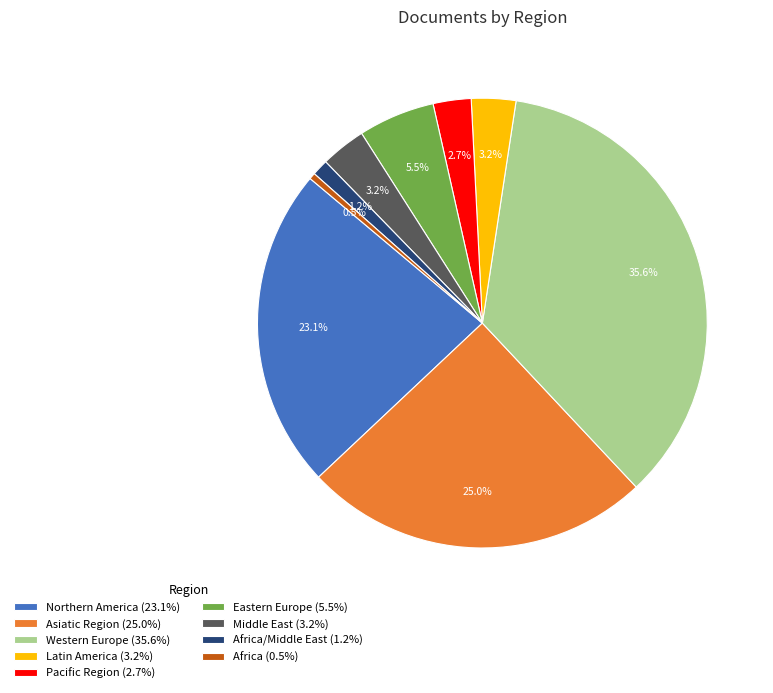

Is Western Europe (35.6%) the majority of the pie?

No